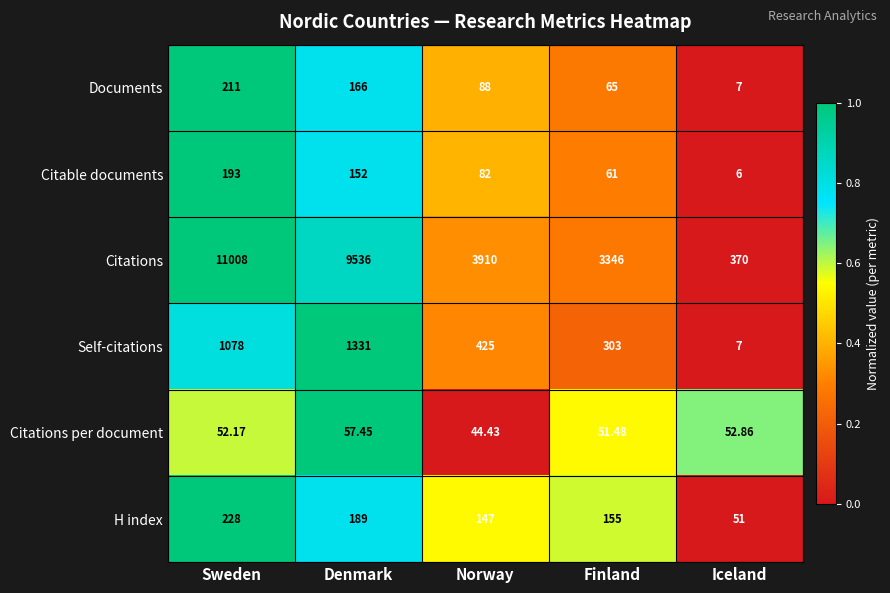

Where does the Documents series first go above 88?

Sweden